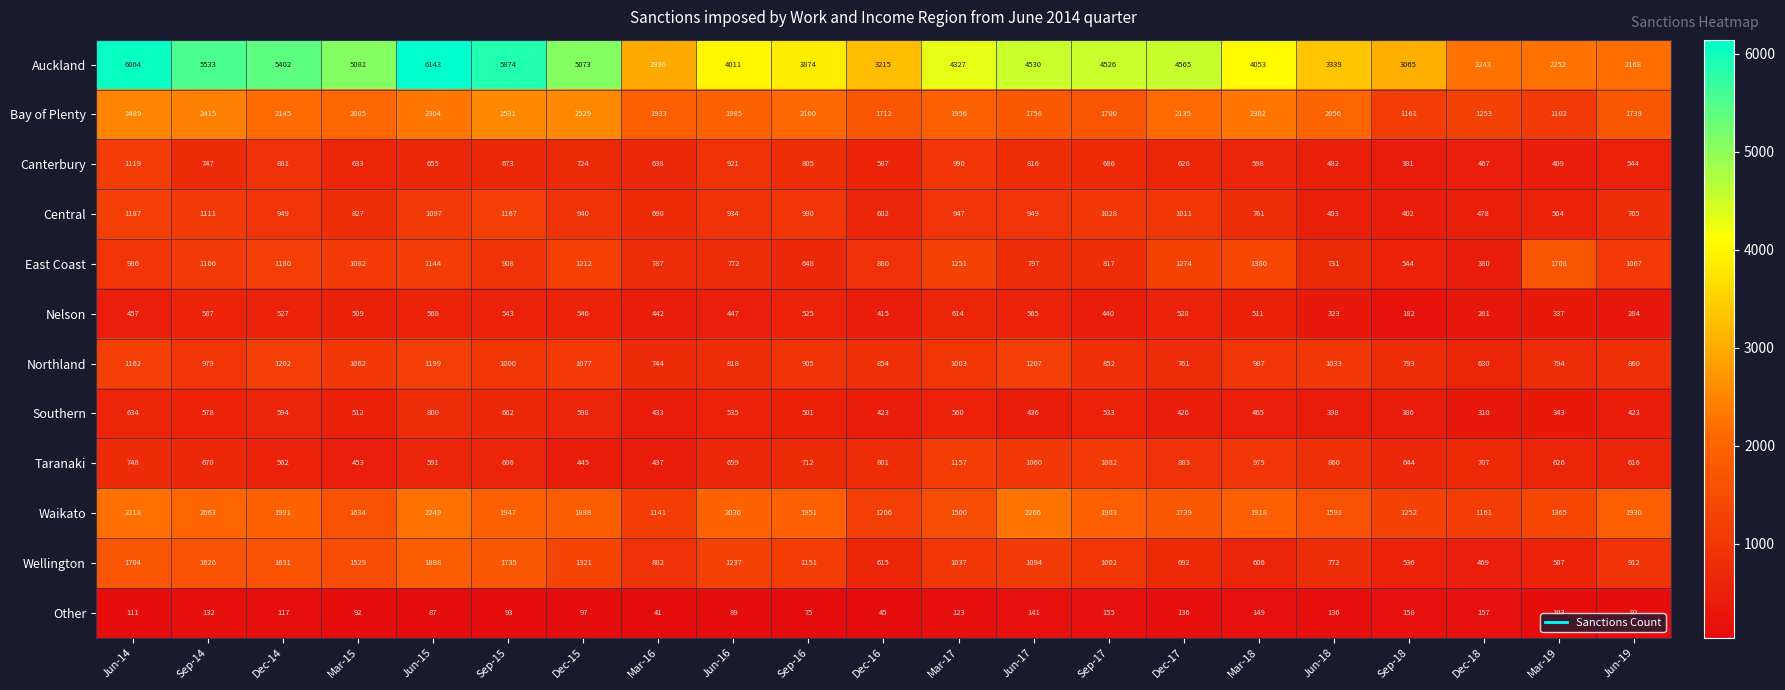

Which series has the widest spread of values?

Auckland